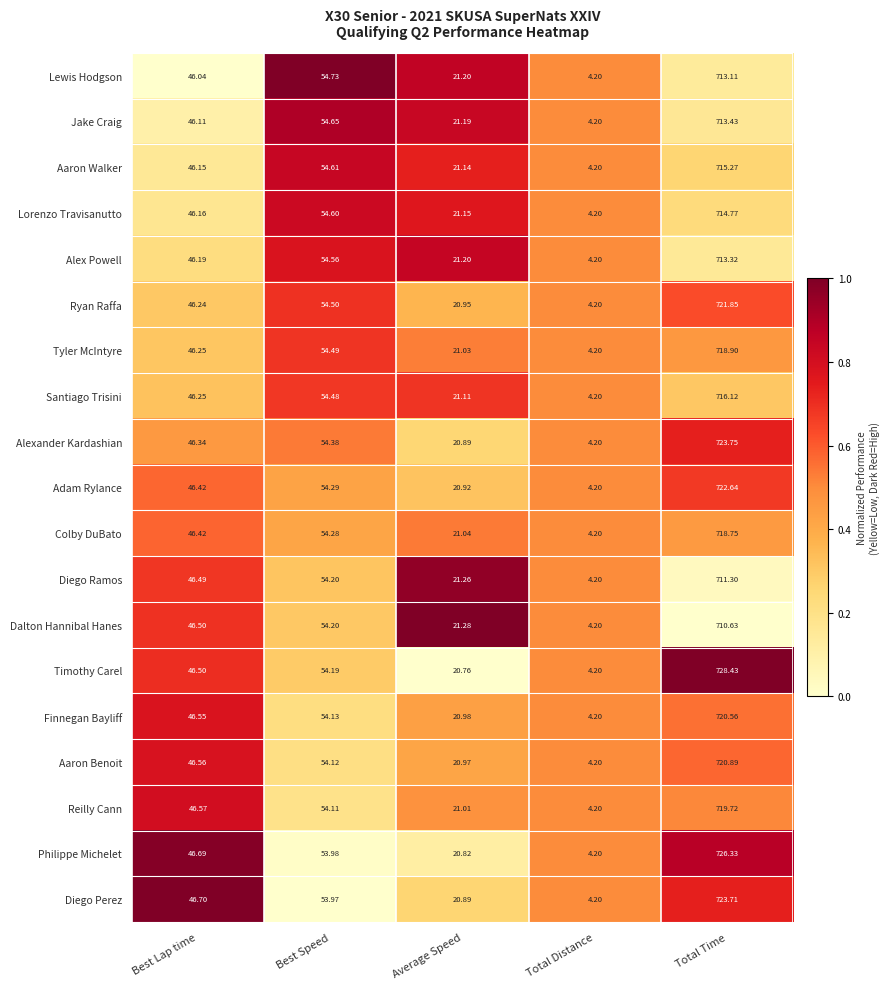

Where is Timothy Carel nearest to the value 366?

Best Speed